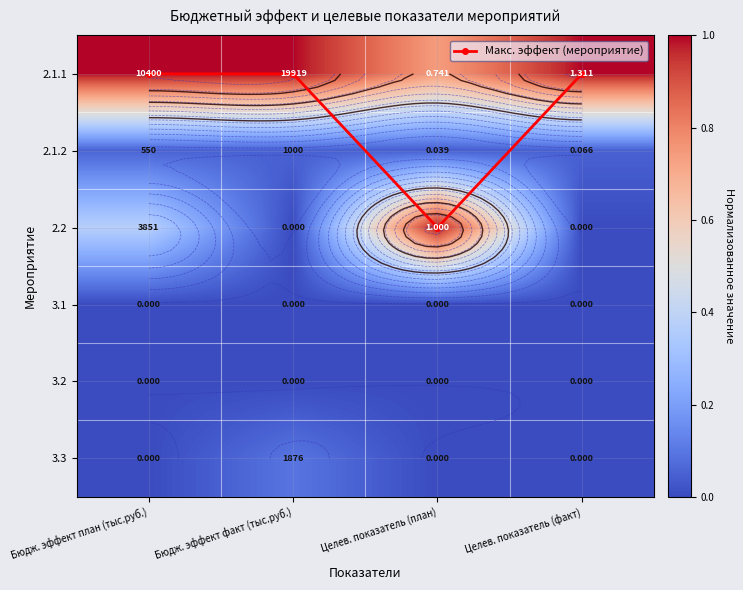

What is the average value of the 2.1.1 series?

0.9